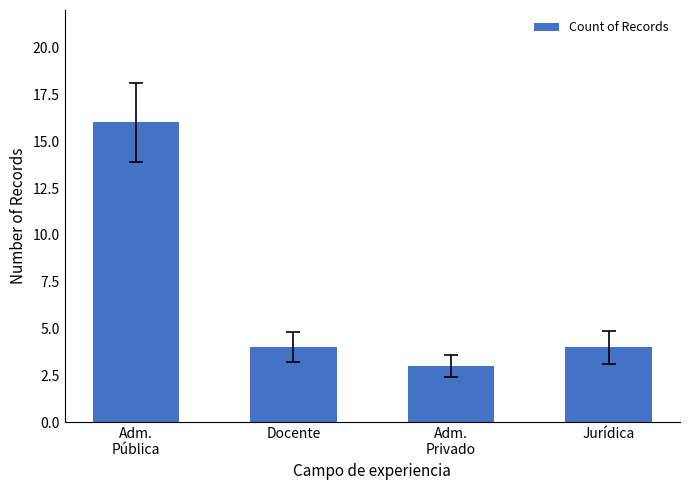

What is the value of the 2nd bar from the left?

4